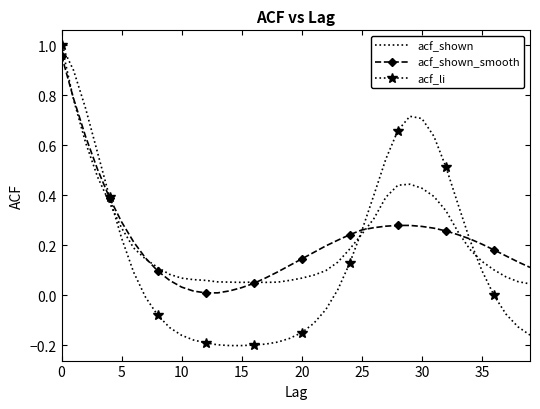

What are all the series names shown in the legend?

acf_shown, acf_shown_smooth, acf_li